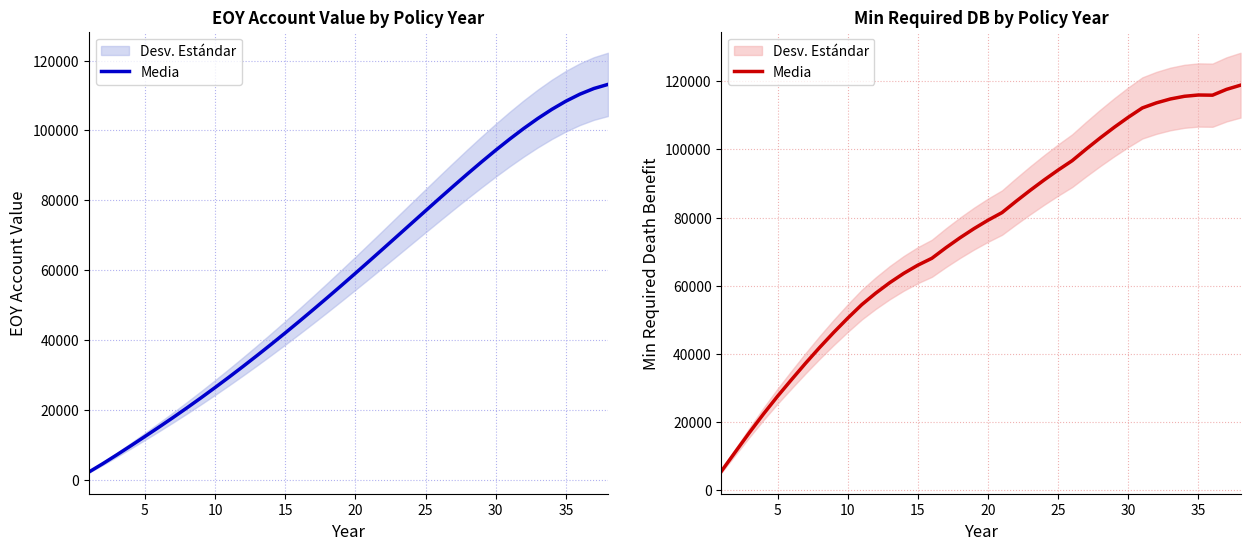

How many points are higher than both their immediate neighbors (excluding endpoints)?

1